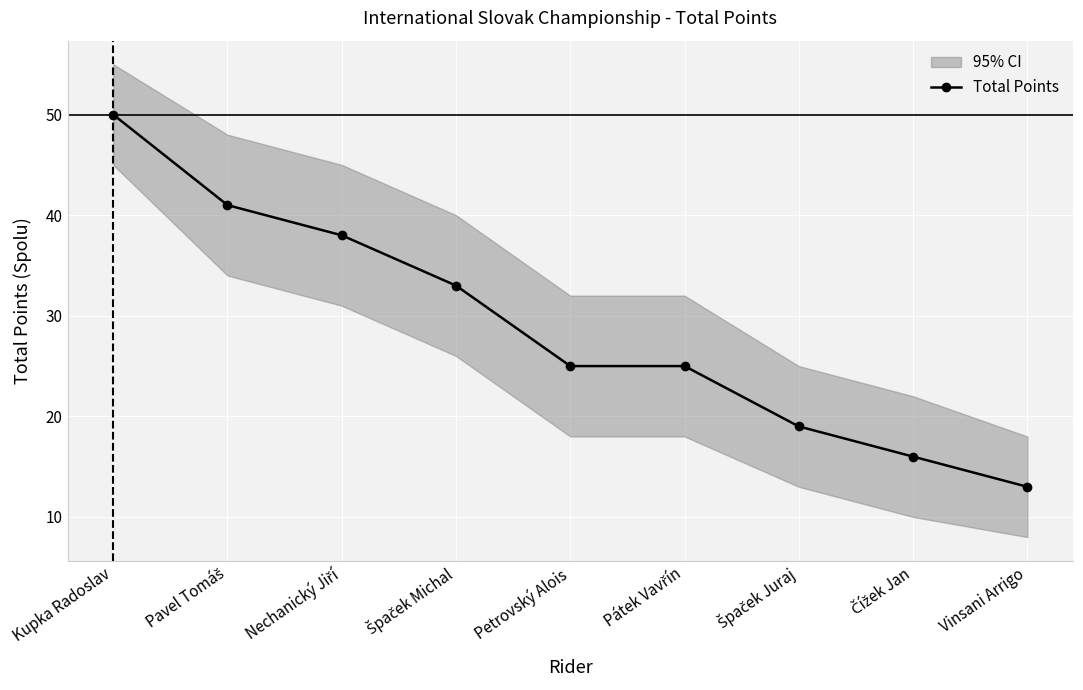

Reading right to left, transcribe all the data shown in this chart.

Vinsani Arrigo=13	Čížek Jan=16	Špaček Juraj=19	Pátek Vavřín=25	Petrovský Alois=25	Špaček Michal=33	Nechanický Jiří=38	Pavel Tomáš=41	Kupka Radoslav=50